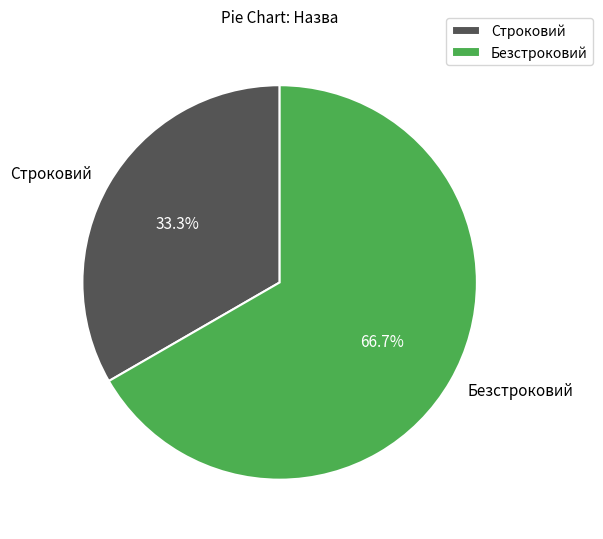

Which category has the biggest portion of the pie?

Безстроковий